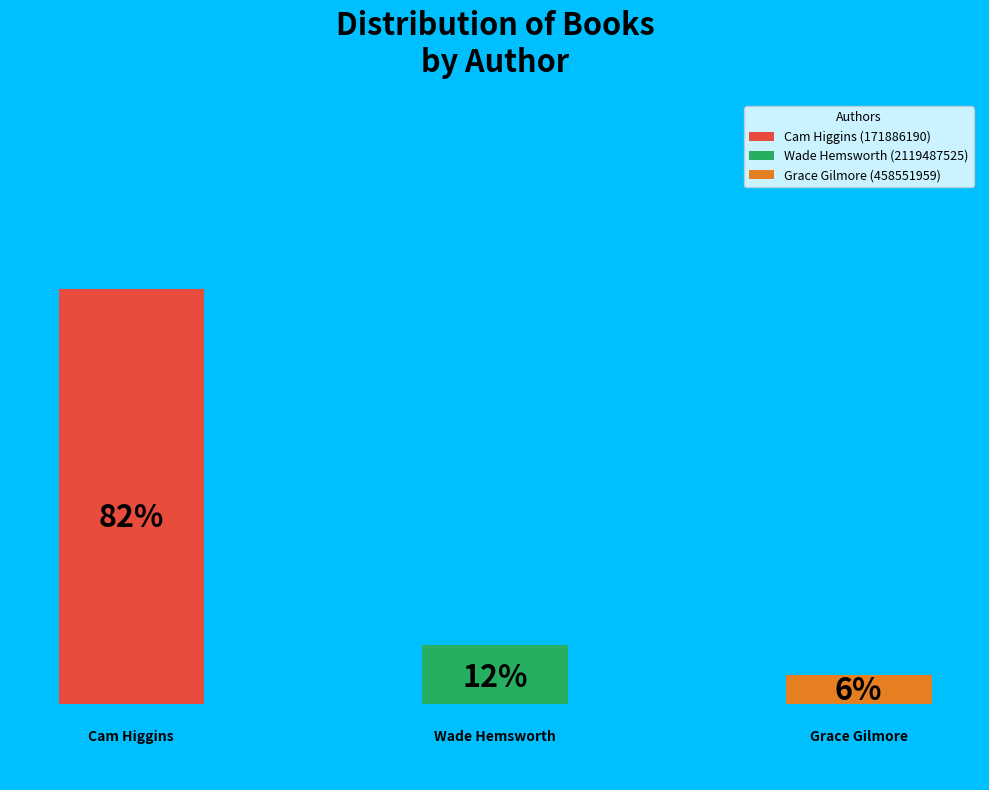

True or false: Wade Hemsworth (2119487525) accounts for 21% of the total.

False